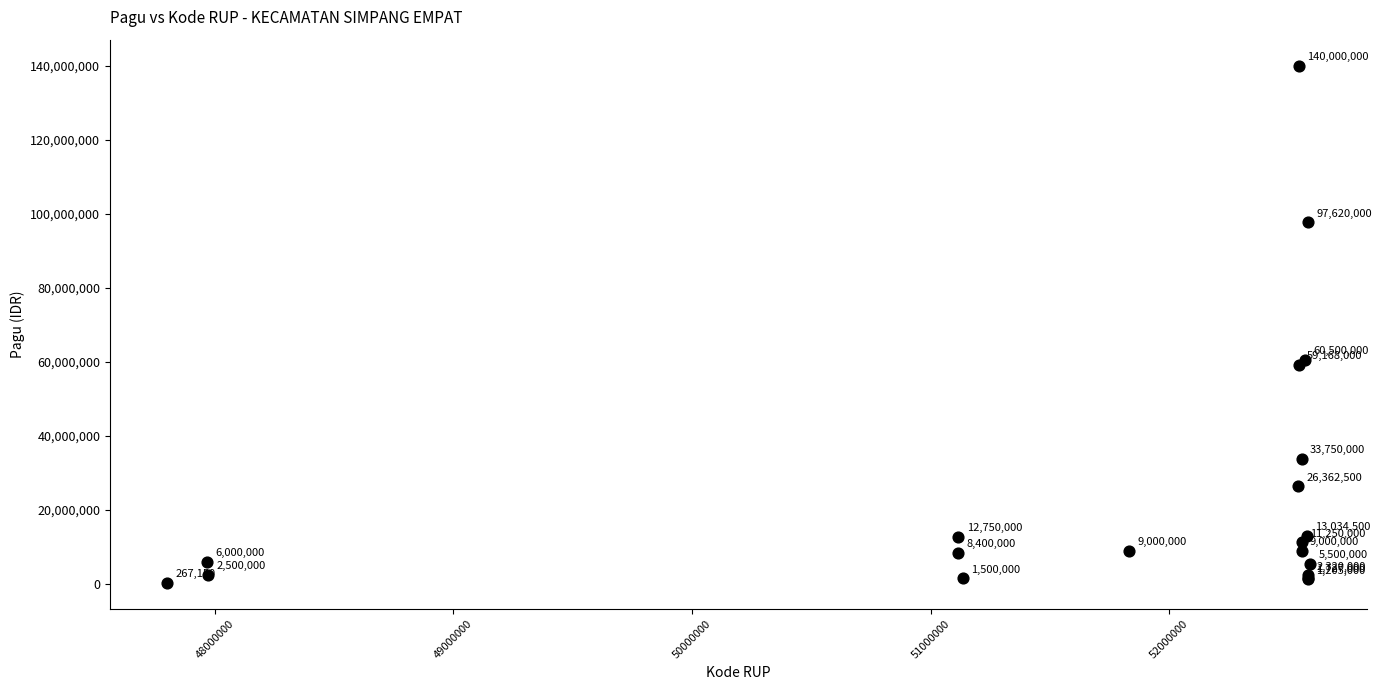

What Y value in the scatter plot is closest to 70133575?

60500000